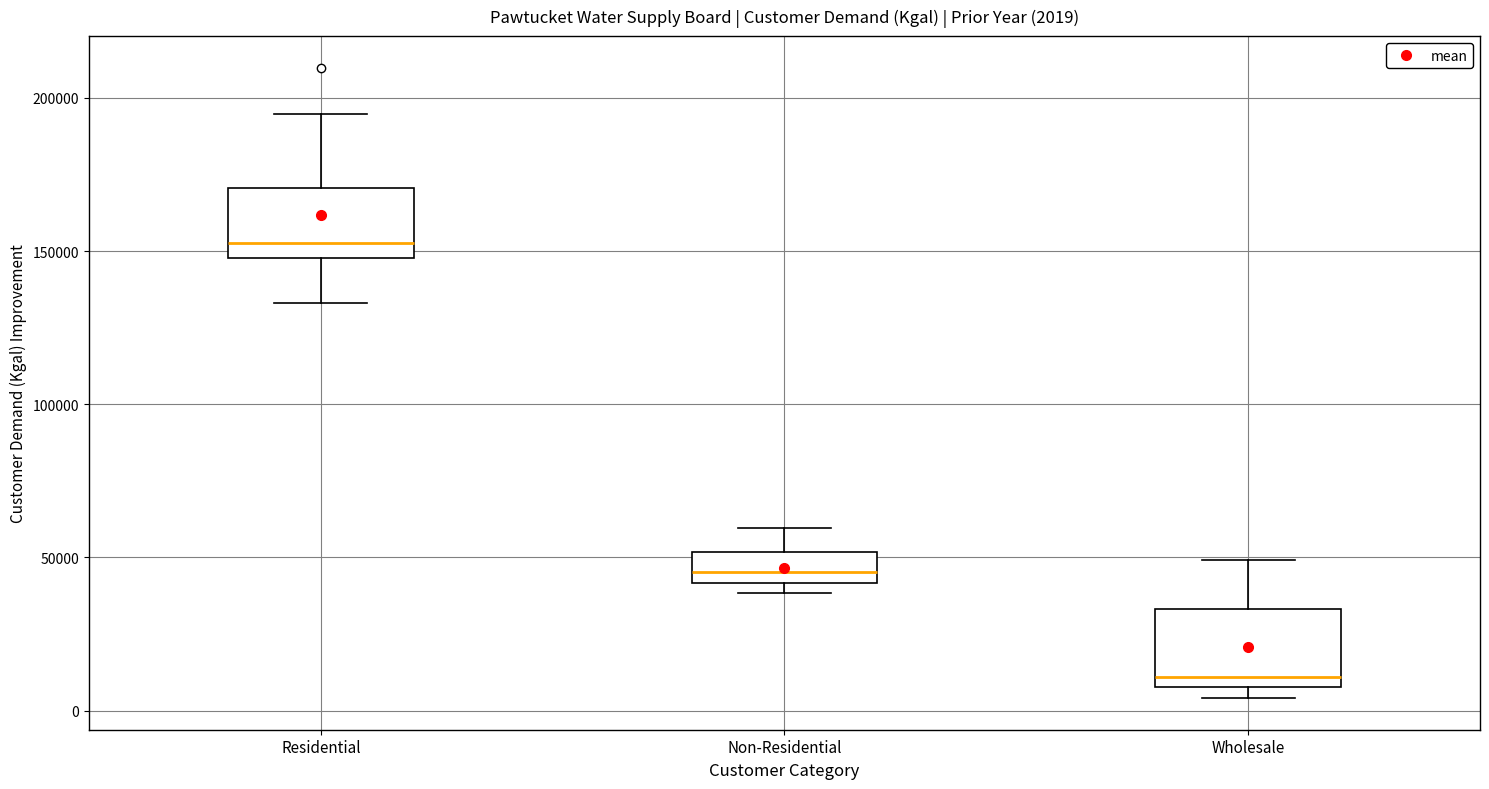

Which box has the lowest median line?

Wholesale